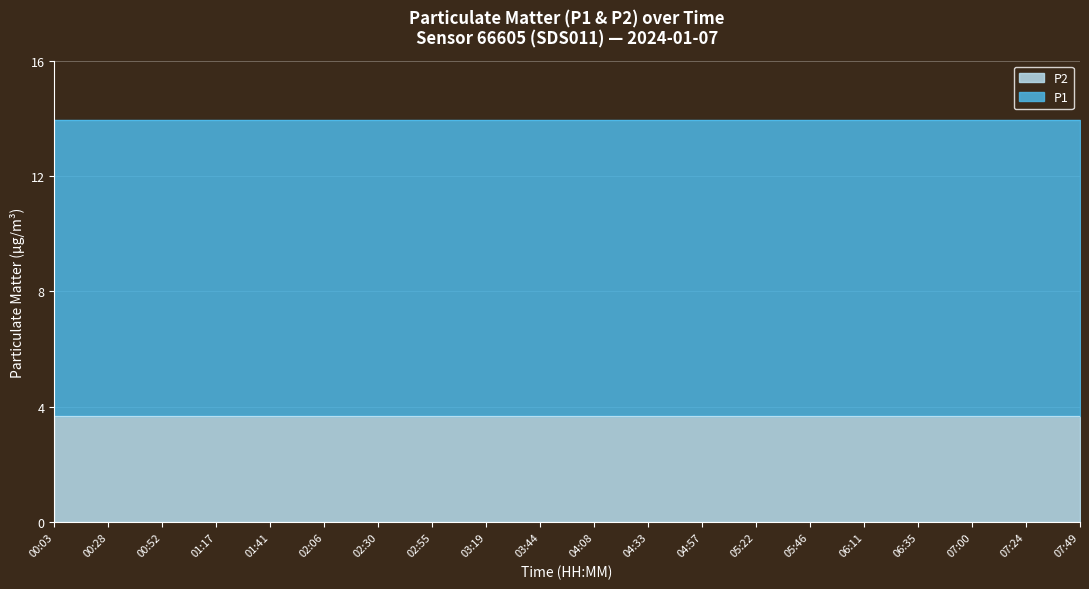

What is the maximum value for P1?

10.3